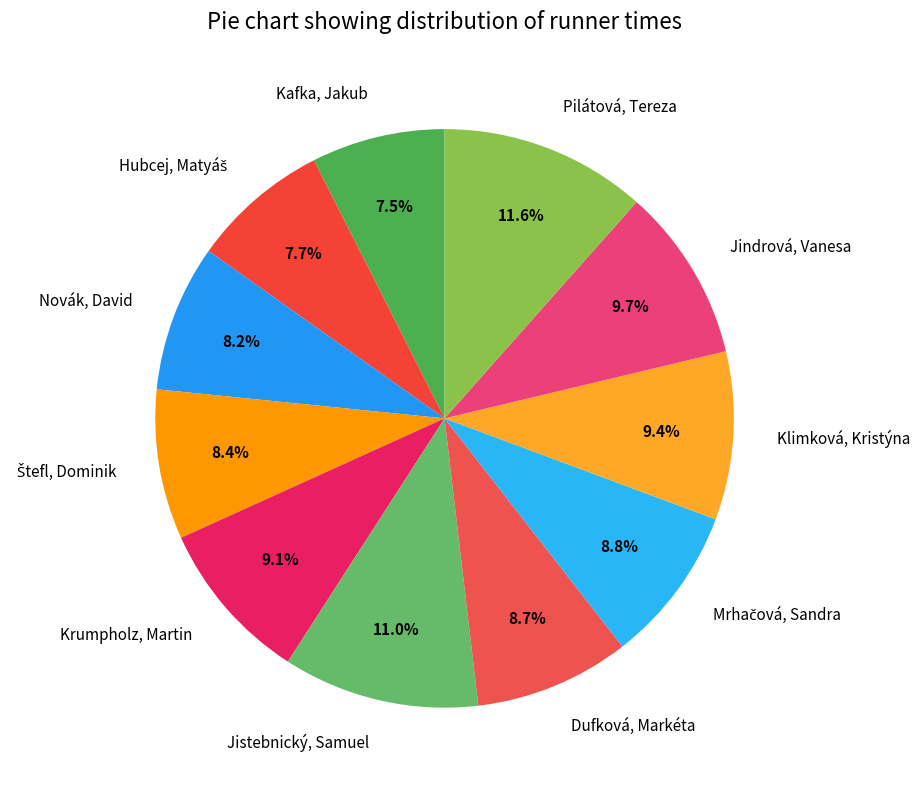

Which slice is the largest?

Pilátová, Tereza